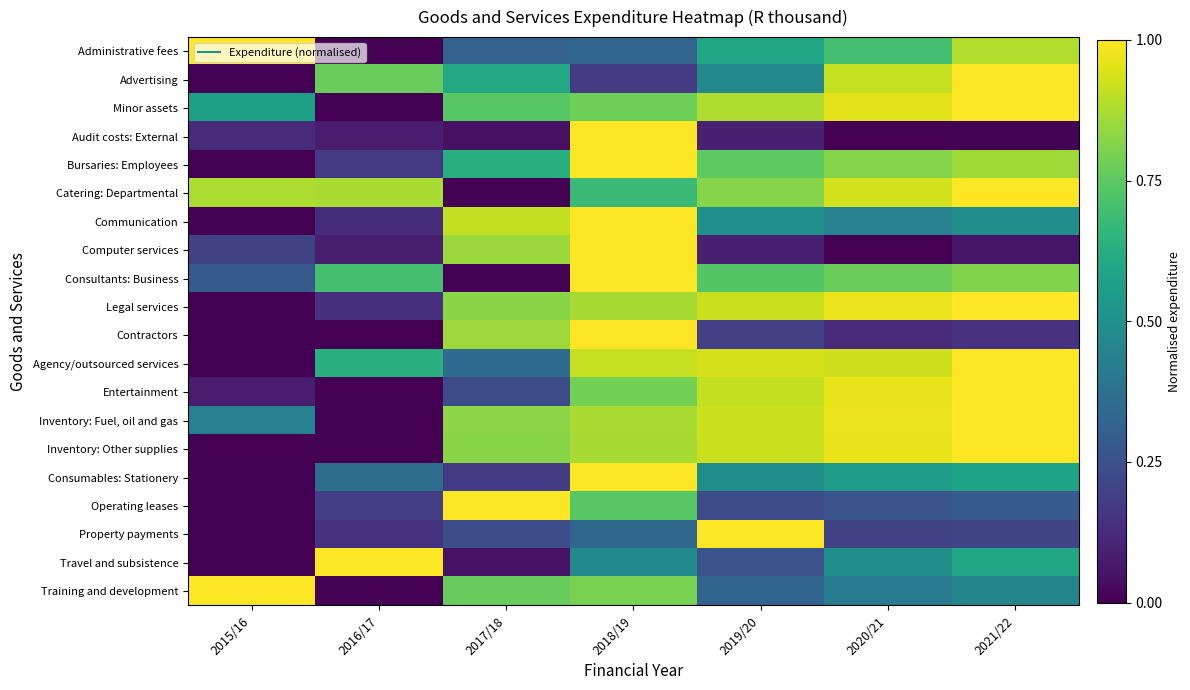

At which category is the sum across all series the highest?

2018/19